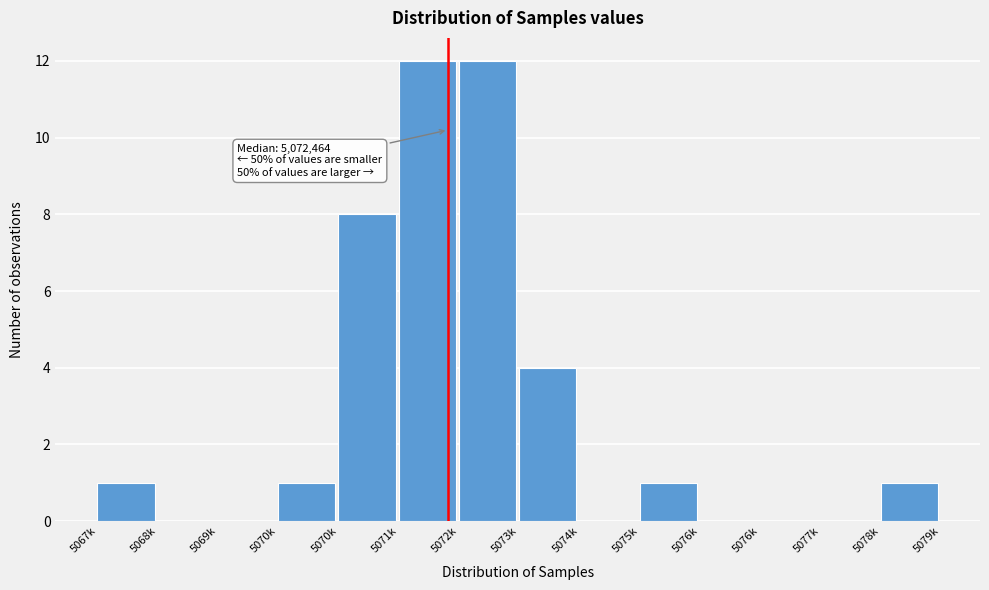

How many categories are shown in the chart?

14